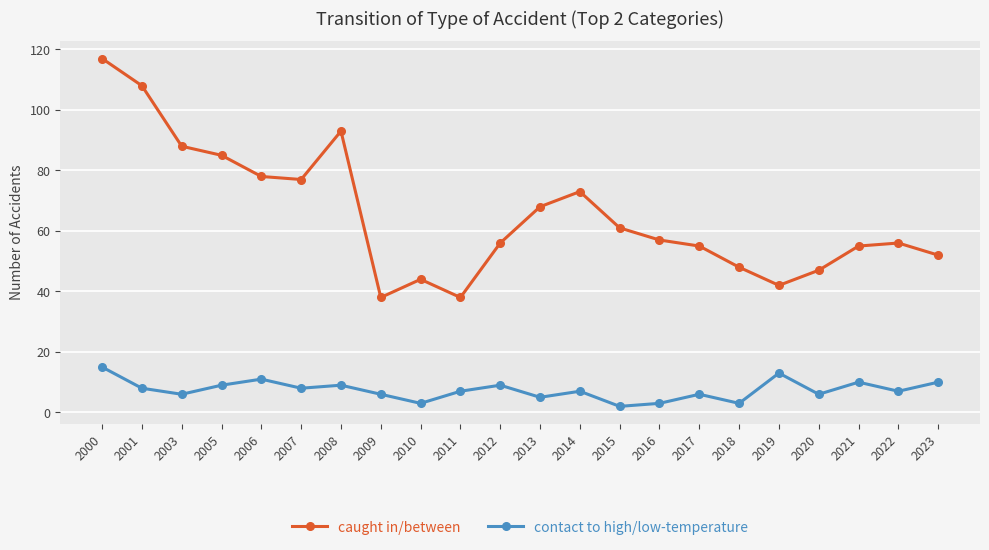

What is the value of the caught in/between point at the 12th from the left?

68